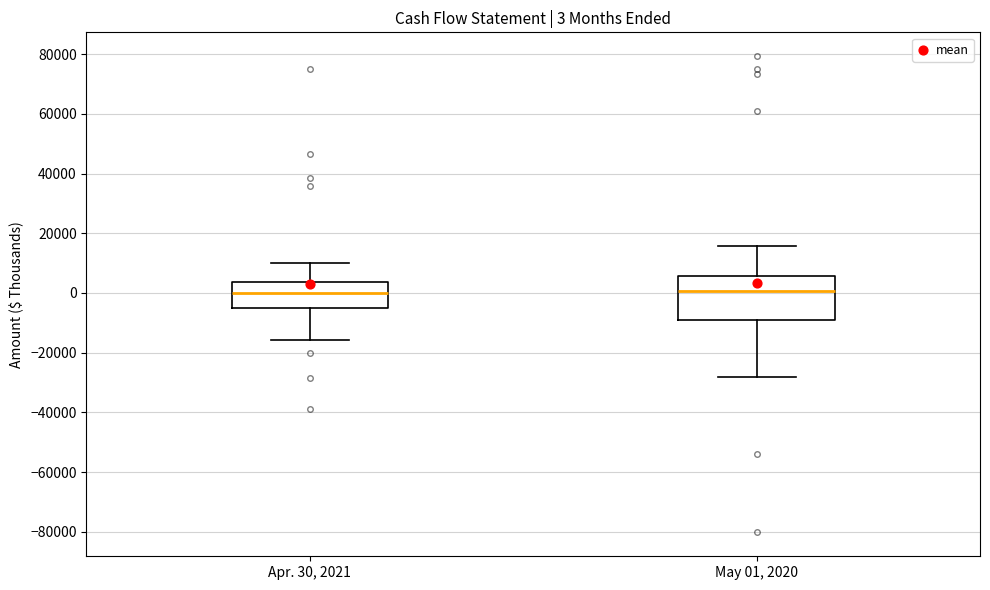

Which box is the tallest, from its lower edge to its upper edge?

May 01, 2020